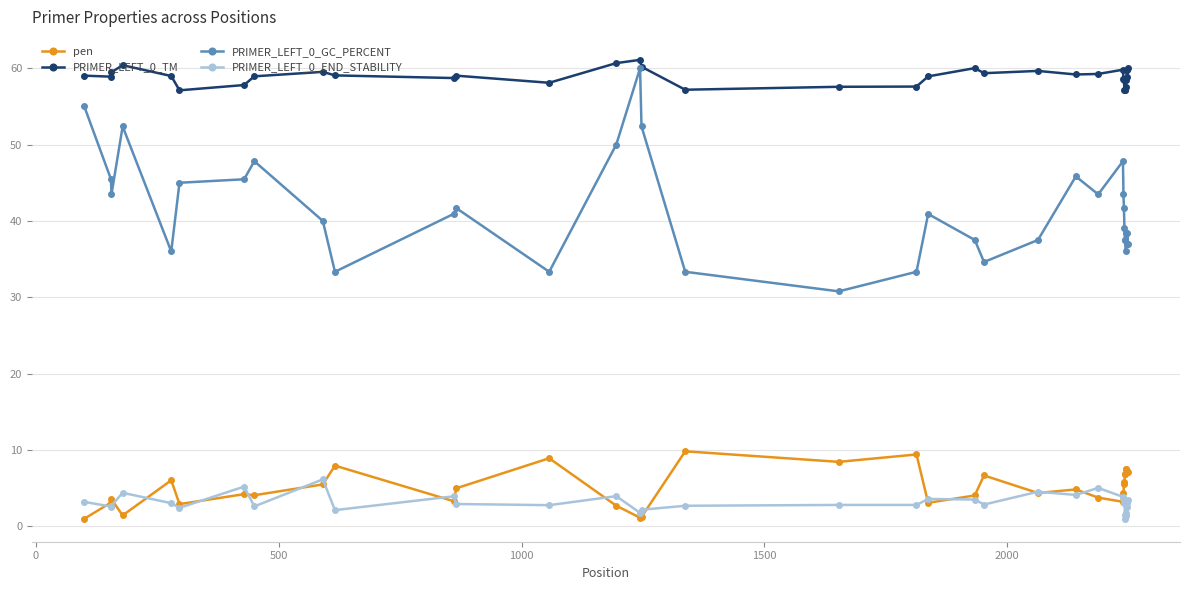

Which series has the largest range (max minus min)?

PRIMER_LEFT_0_GC_PERCENT